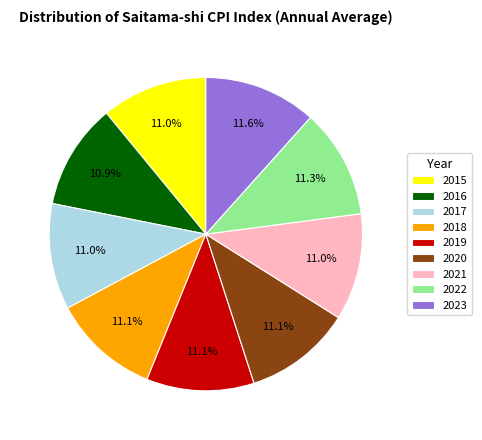

What is the ratio of the value at 2022 to the value at 2019?

1.0